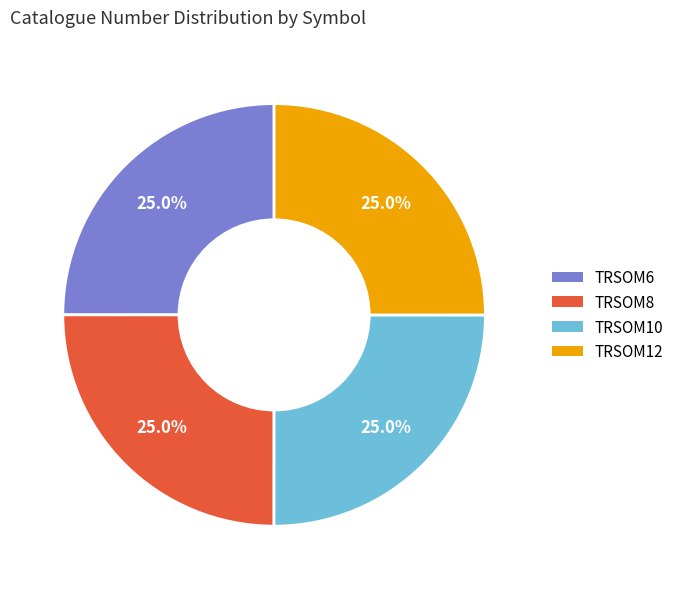

Does TRSOM12 account for over 50% of the chart?

No